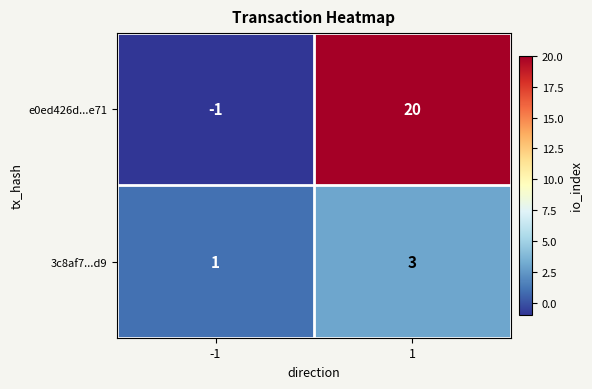

True or false: e0ed426d...e71 has a value of -1 at -1.

True